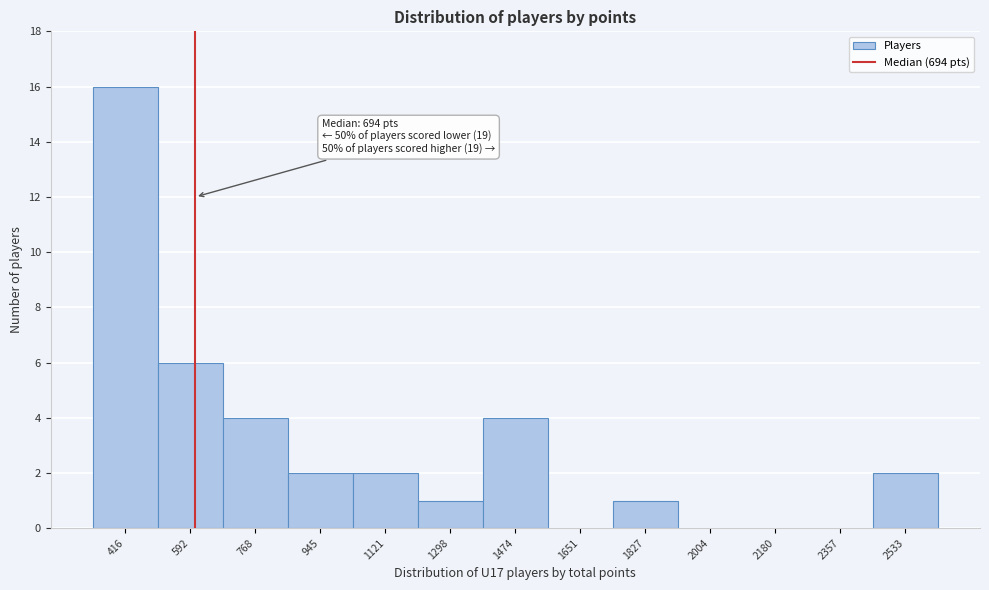

Reading left to right, list all the values displayed in this chart.

416=16	592=6	768=4	945=2	1121=2	1298=1	1474=4	1651=0	1827=1	2004=0	2180=0	2357=0	2533=2